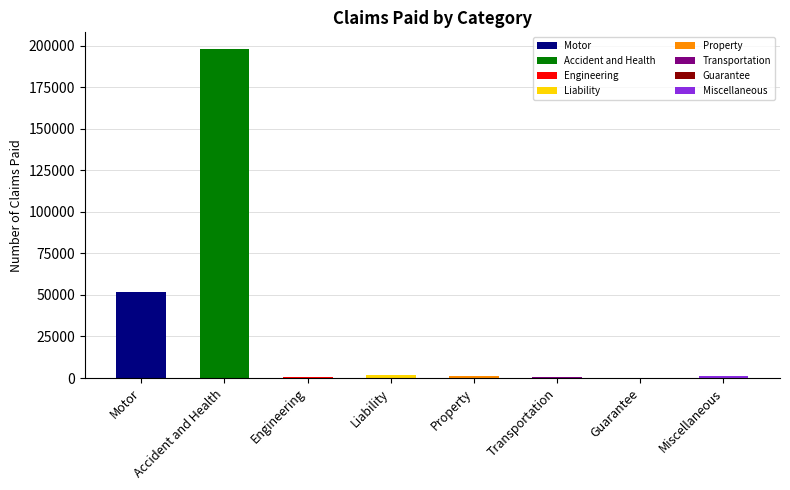

Reading left to right, extract all data points from this chart.

Motor=51625	Accident and Health=198127	Engineering=495	Liability=1775	Property=1395	Transportation=801	Guarantee=37	Miscellaneous=1141